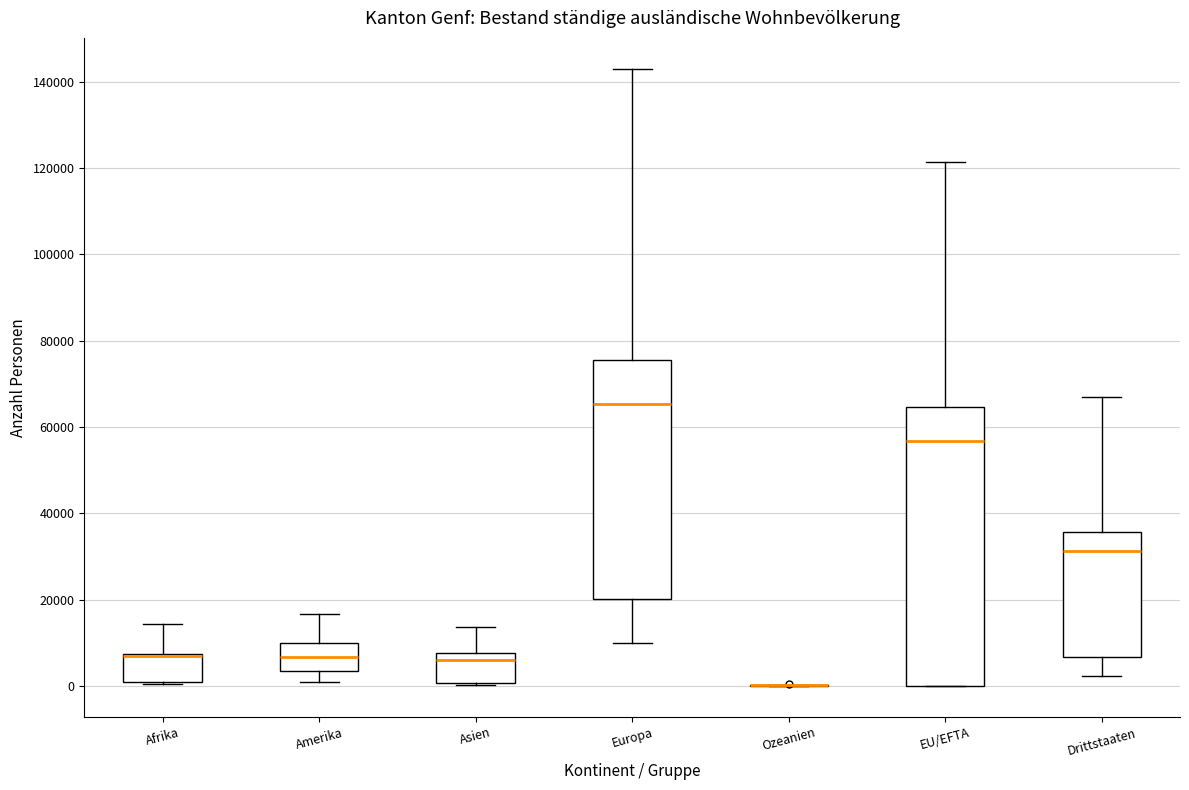

Where does the median line of the box for Europa sit on the y-axis? The values are not printed on the chart, so give them approximately, as read against the axis.

66000